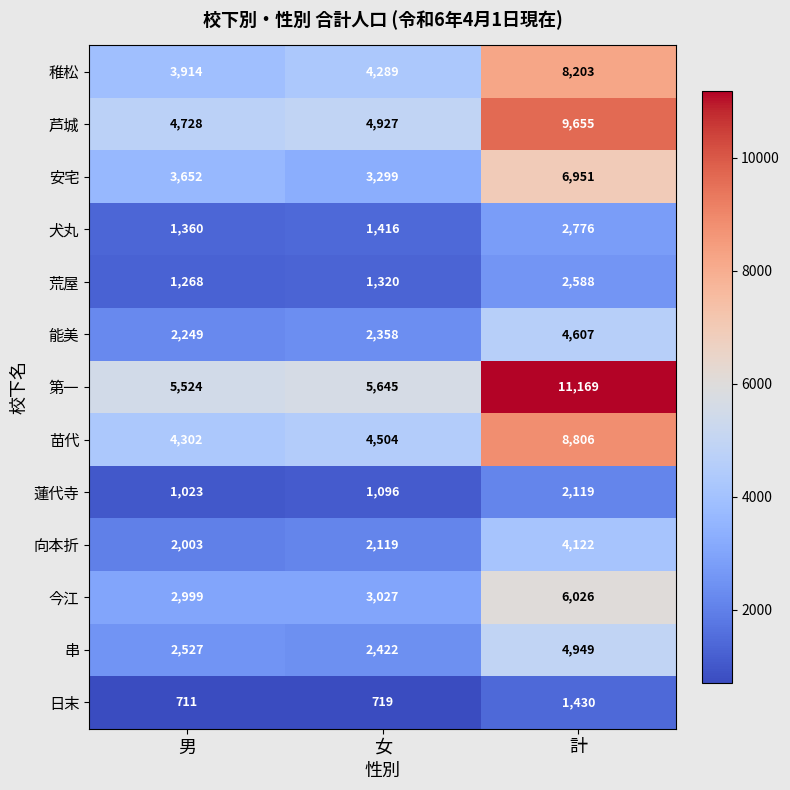

Which series has the largest total across all categories?

第一